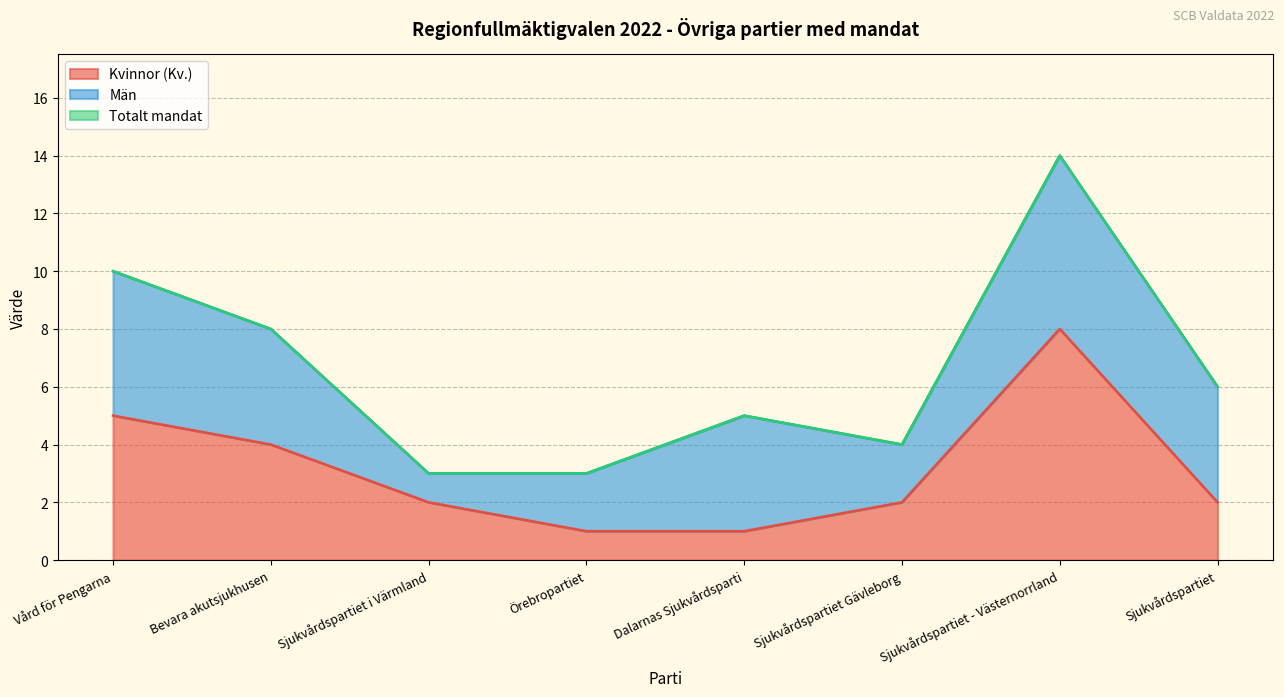

The Totalt mandat series shows 5 at Sjukvårdspartiet i Värmland. True or false?

False